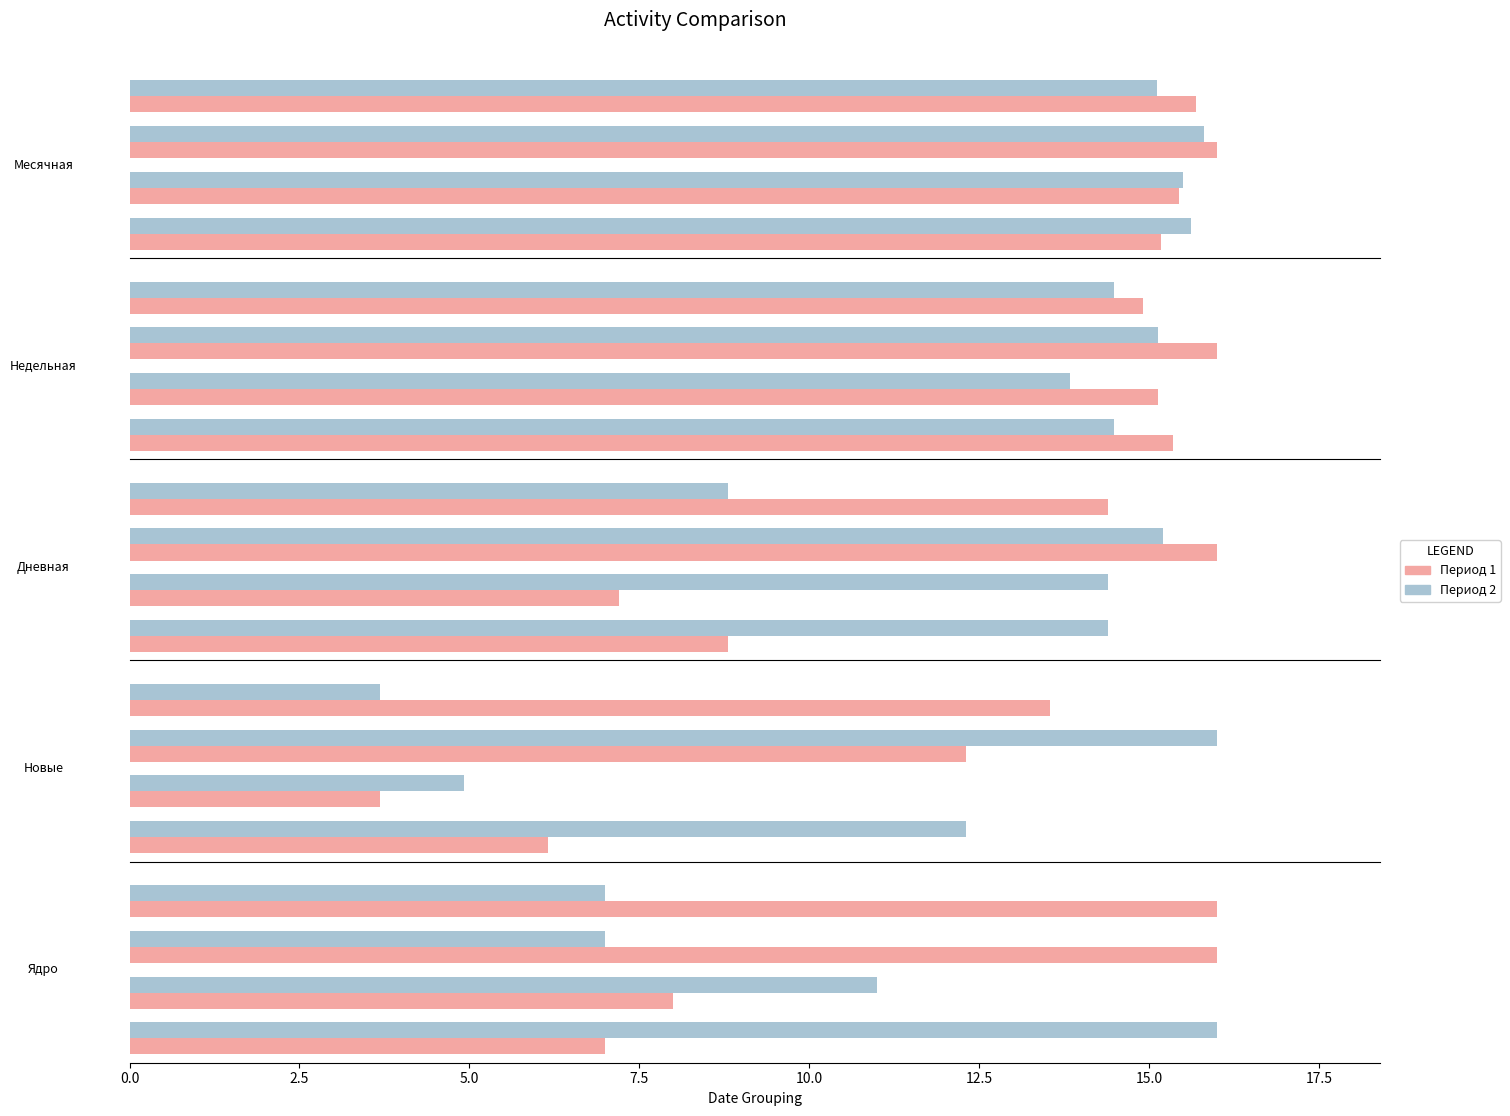

Rank the series by their maximum value, from highest to lowest.

Период 1, Период 2